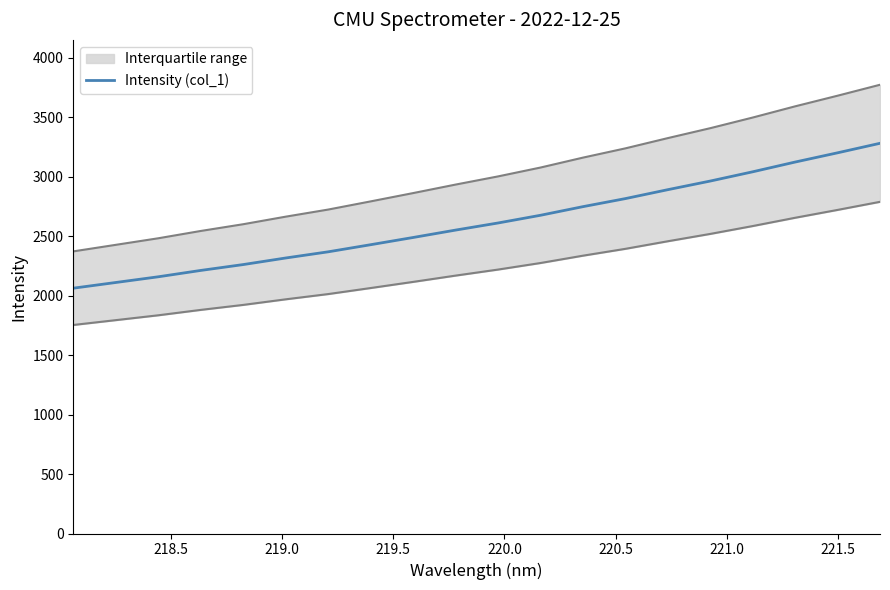

What is the difference between the maximum and second lowest values?

1170.5